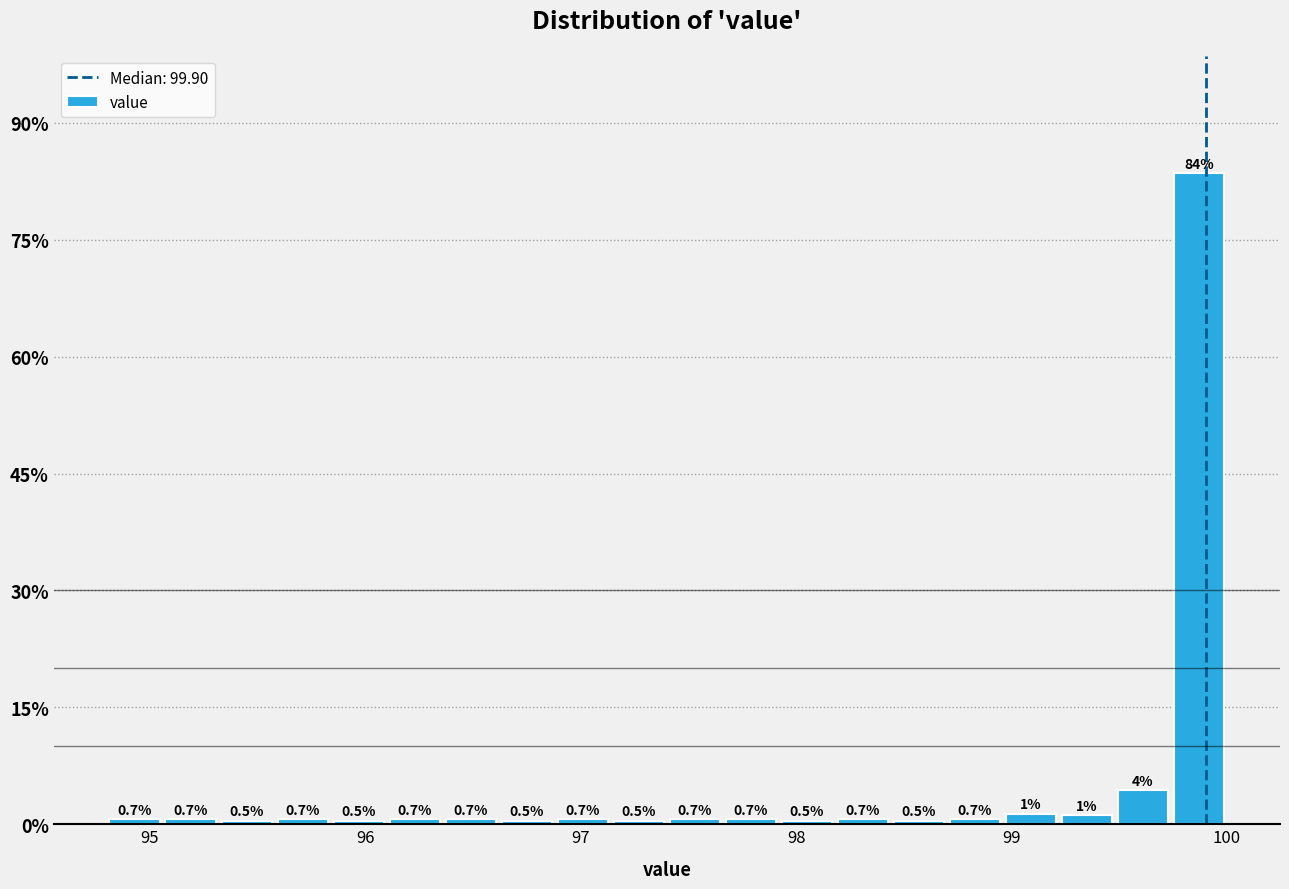

Read against the x-axis, roughly where is the centre of the tallest bar?

99.9